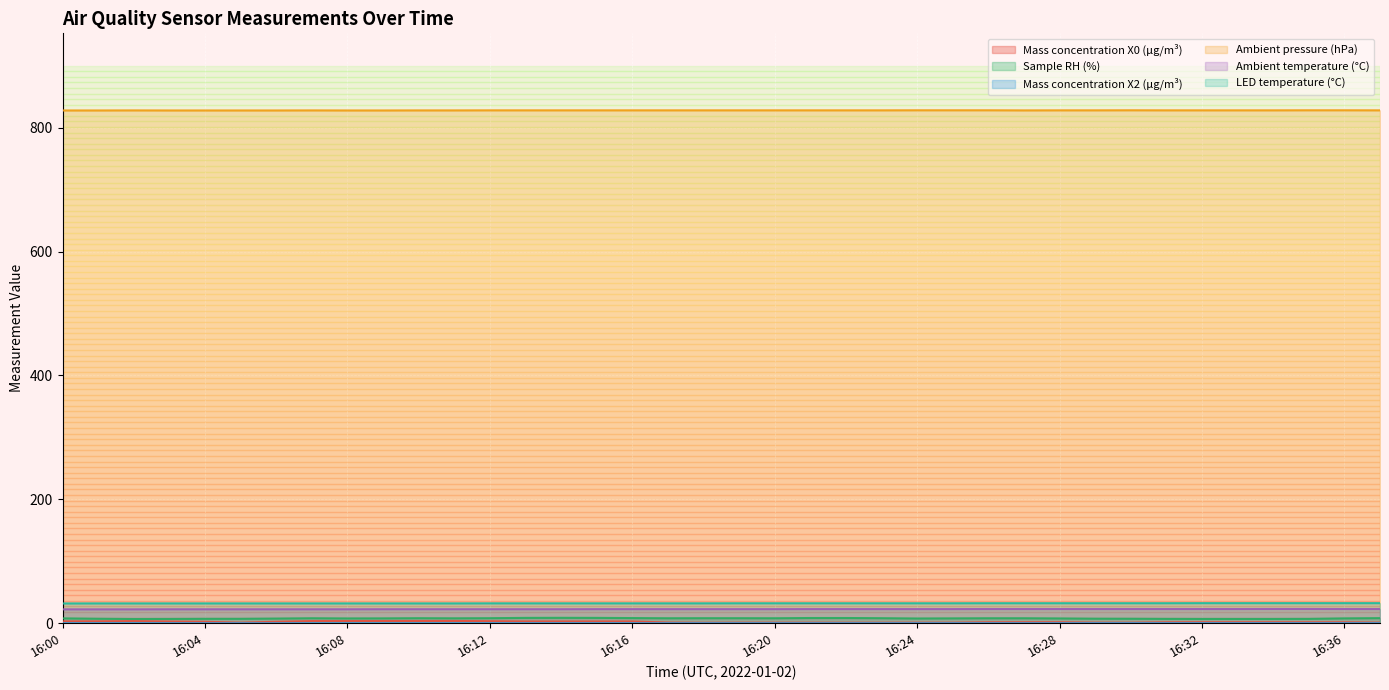

True or false: Sample RH (%) and Mass concentration X0 (μg/m³) intersect in this chart.

False